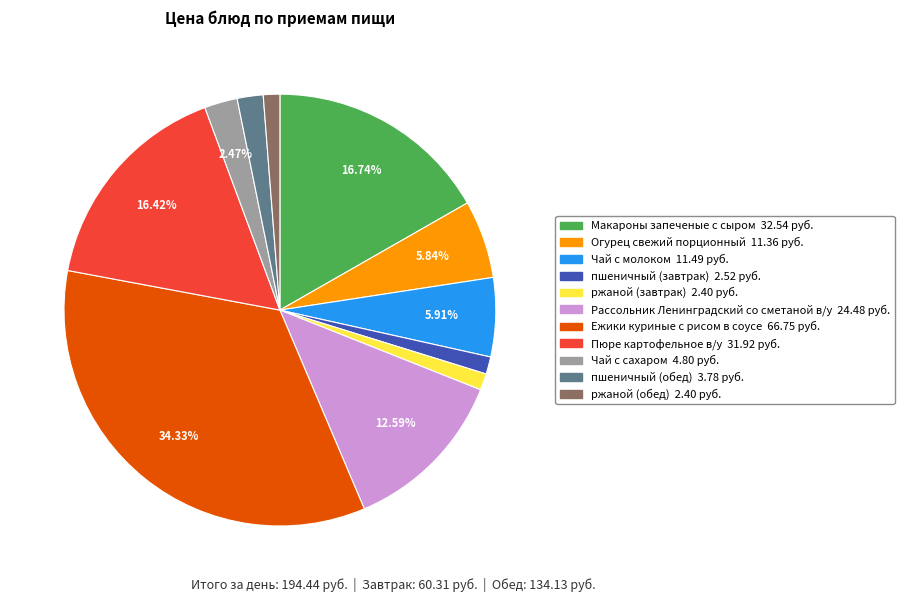

What is the largest slice in the pie chart?

Ежики куриные с рисом в соусе